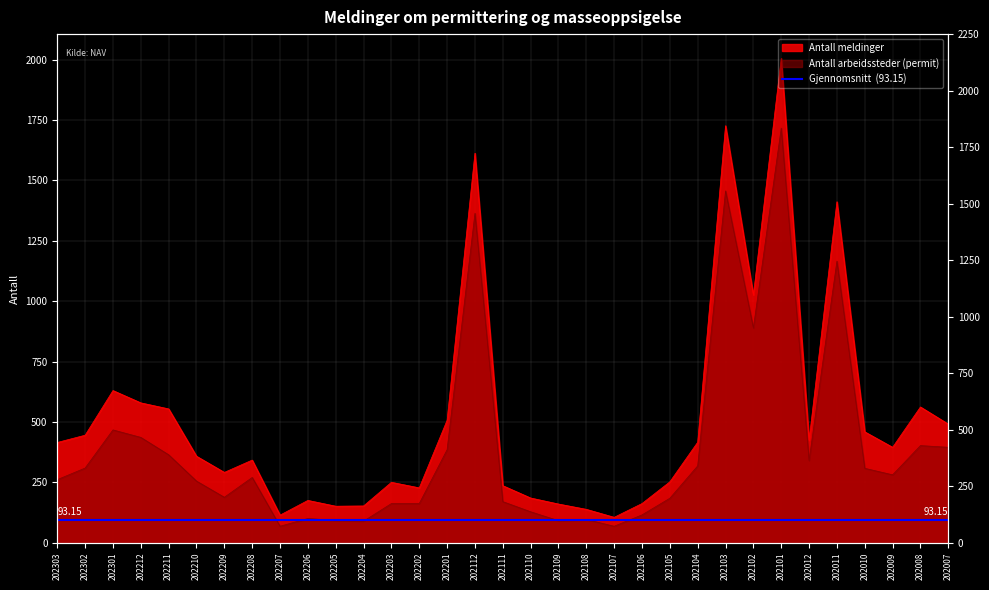

Which series has the widest spread of values?

Antall meldinger